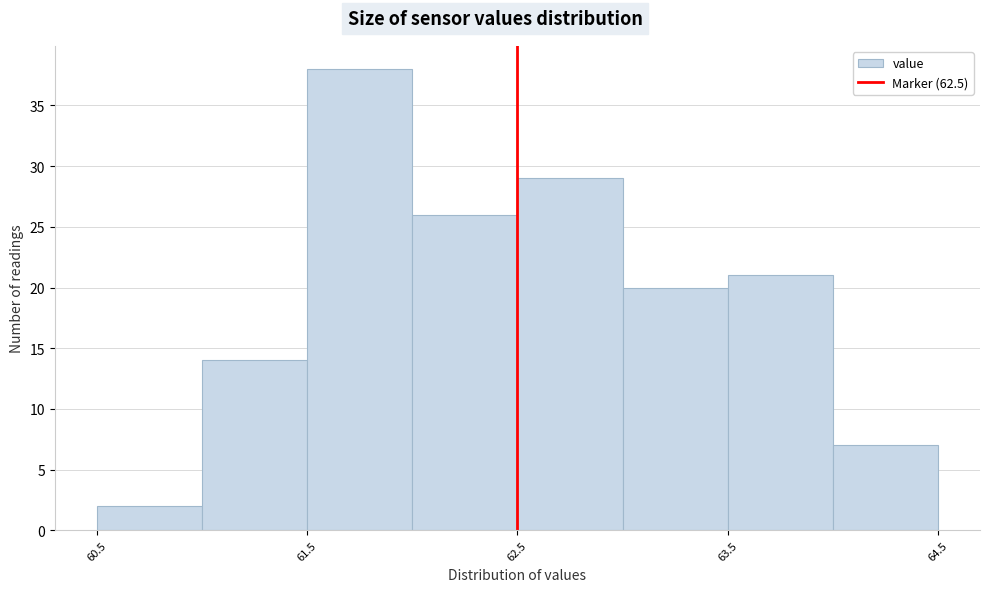

Reading left to right, transcribe this chart: for each bar, give the range it covers on the x-axis and its height. The values are not printed on the chart, so give them approximately, as read against the axis.

60.5 to 61.0: 2
61.0 to 61.5: 14
61.5 to 62.0: 38
62.0 to 62.5: 26
62.5 to 63.0: 29
63.0 to 63.5: 20
63.5 to 64.0: 21
64.0 to 64.5: 7